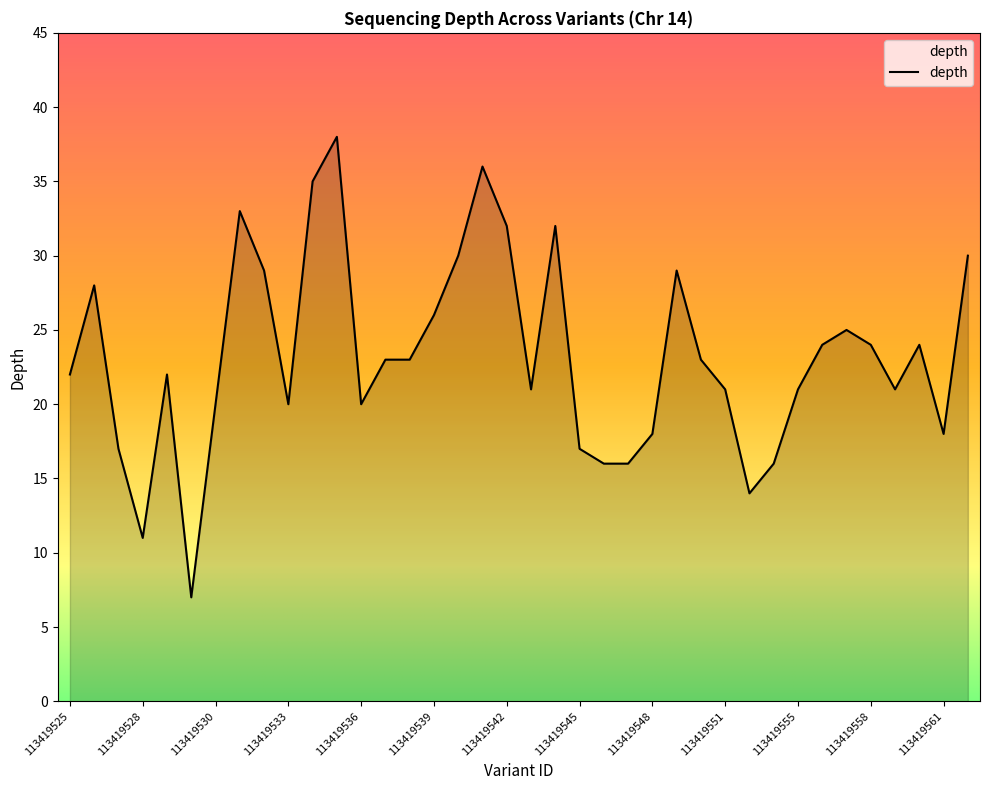

What is the smallest value displayed?

7